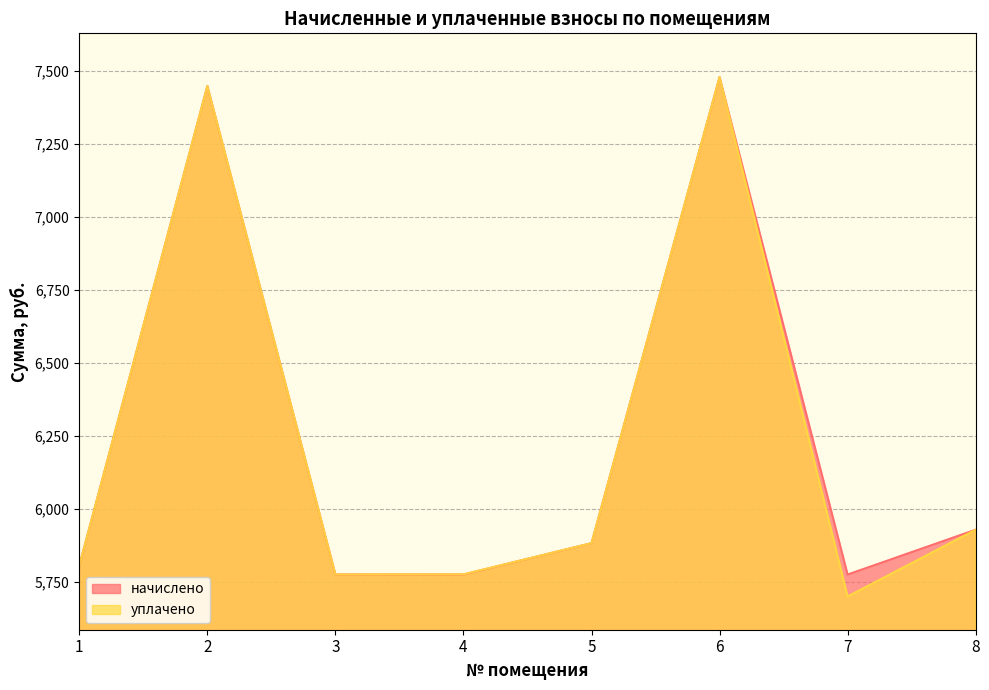

Read the уплачено value at 6.

7480.4